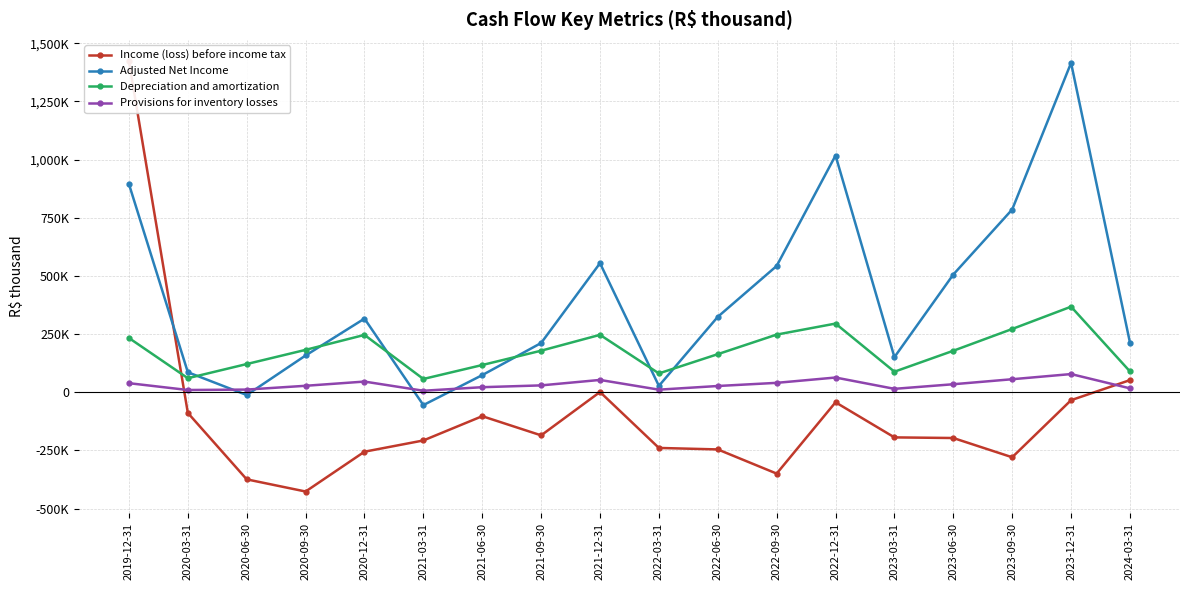

Count the number of categories in the chart.

18